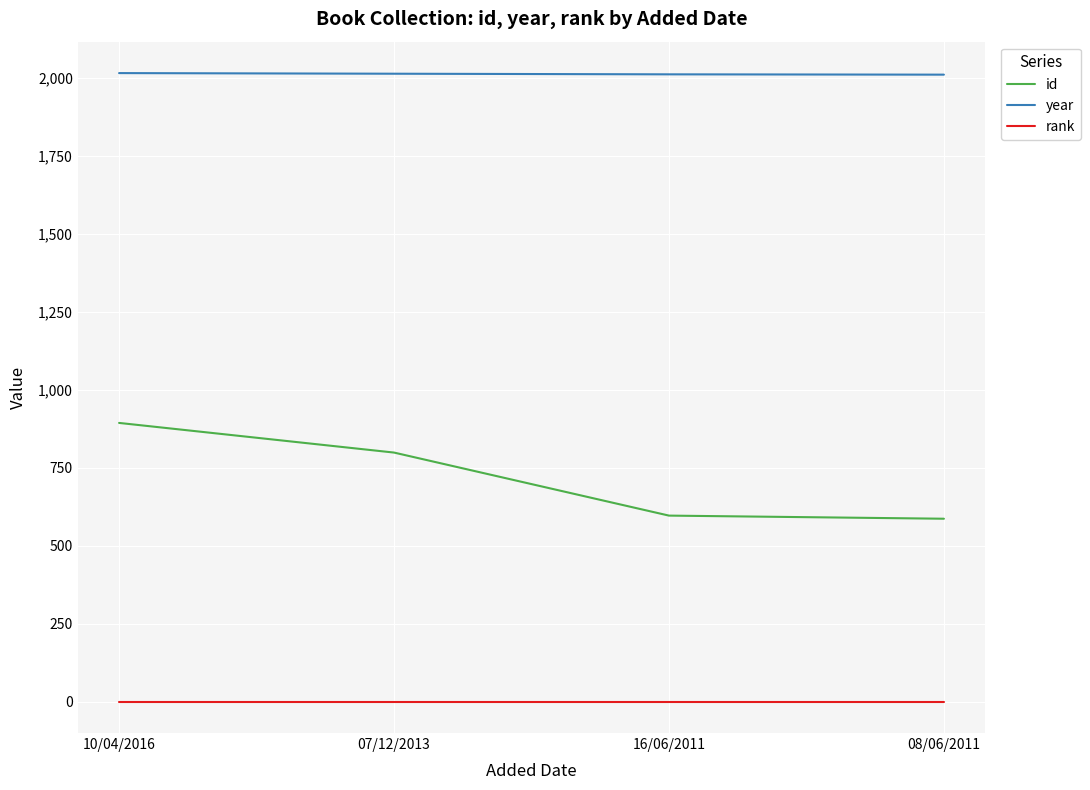

What is the sum of all rank values?

4